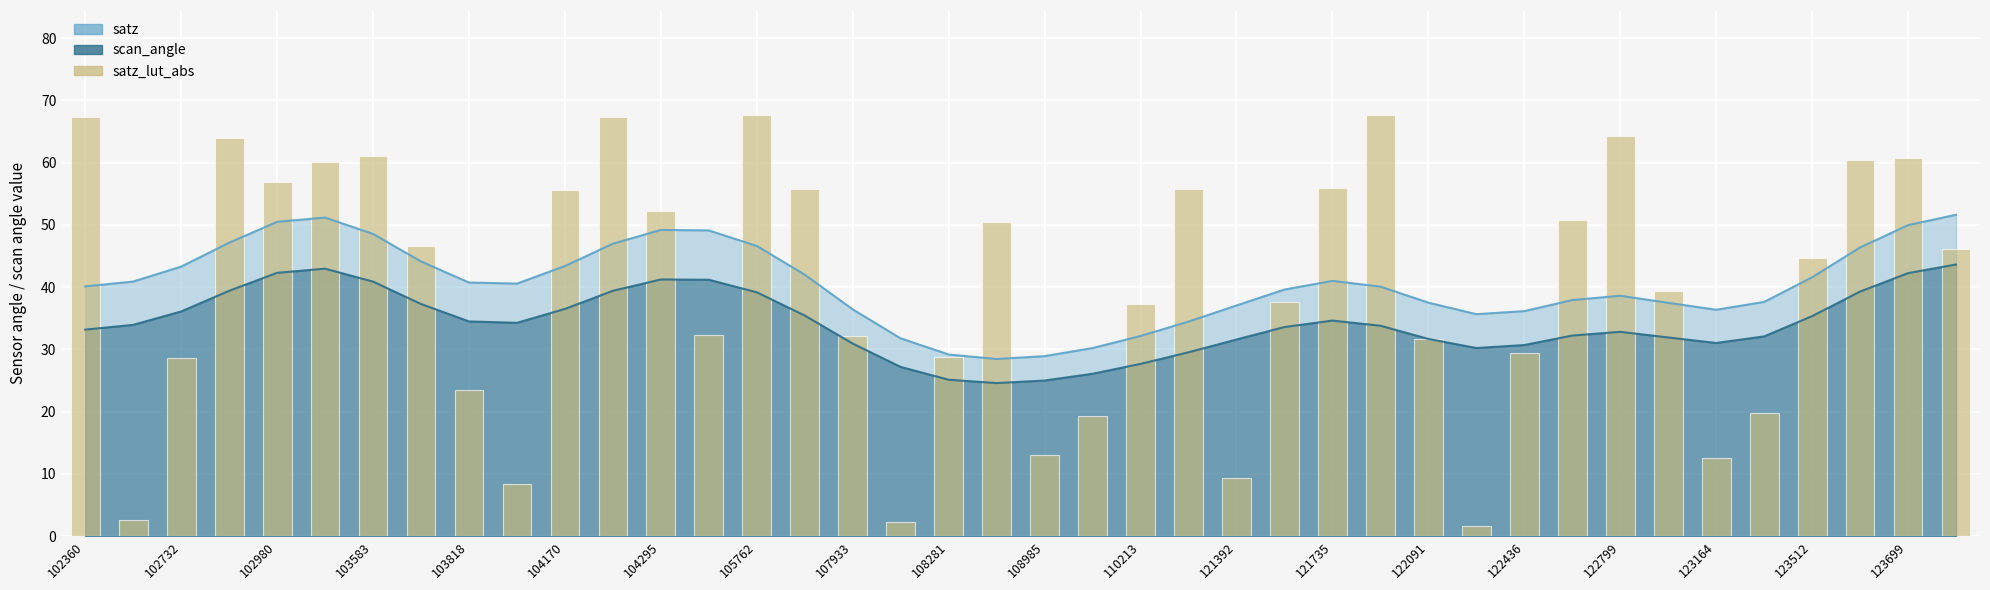

How many bars are there in total?

40